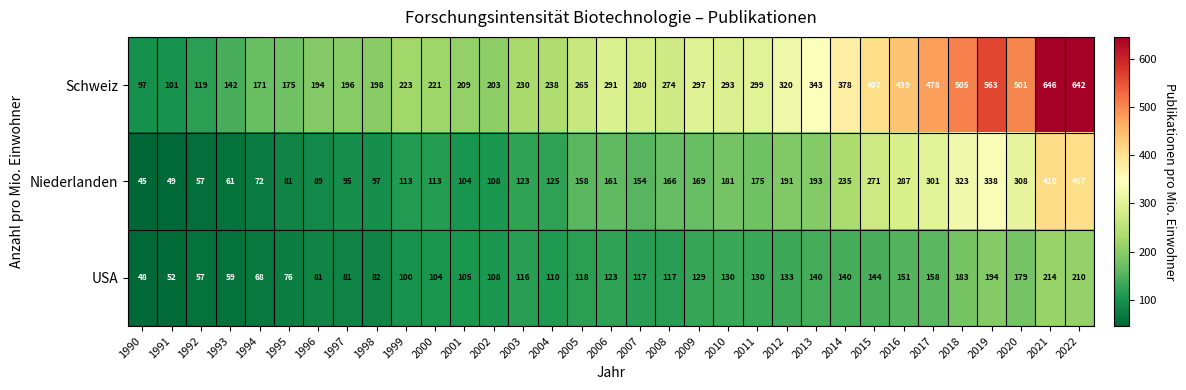

What is the spread (max minus min) of values at 2016?

288